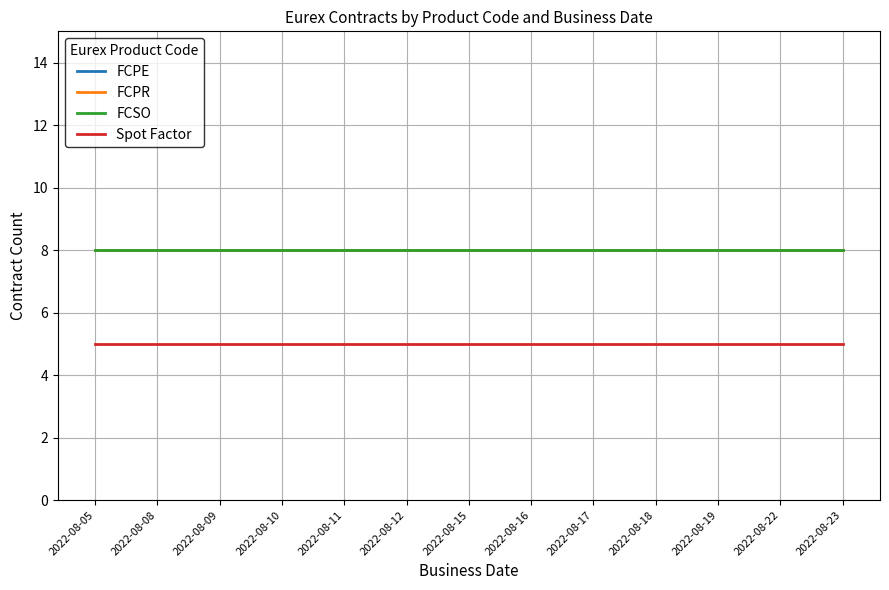

Is the value of Spot Factor at 2022-08-05 greater than the value of FCPE at 2022-08-18?

No